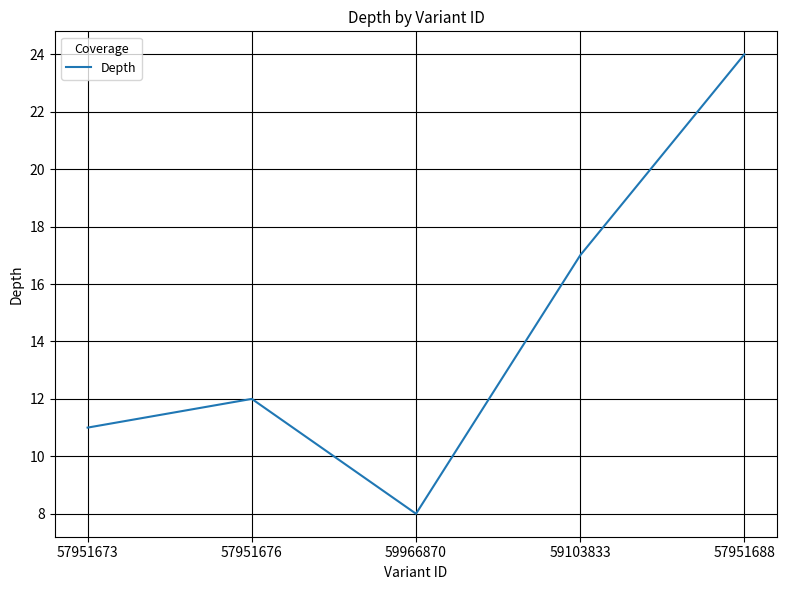

Reading left to right, extract all data points from this chart.

57951673=11	57951676=12	59966870=8	59103833=17	57951688=24